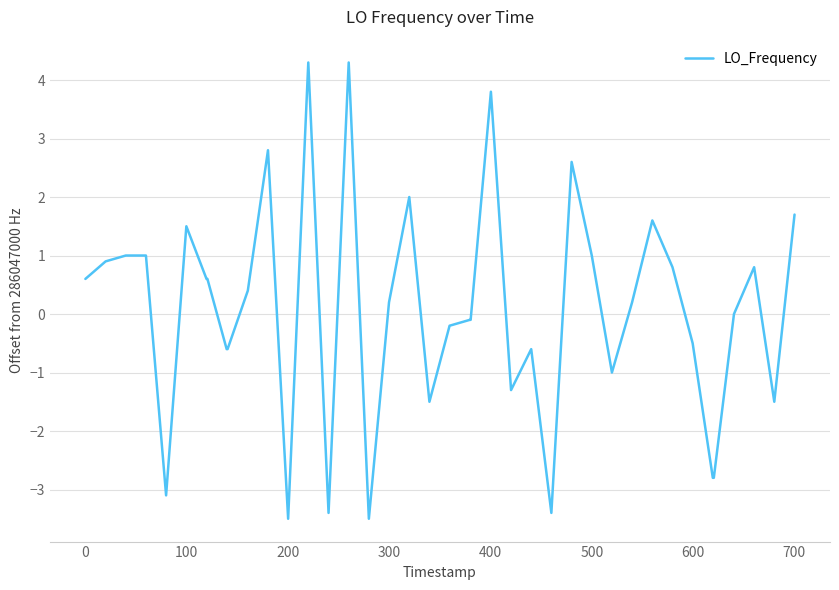

True or false: there are more than 2 points higher than both neighbors.

True